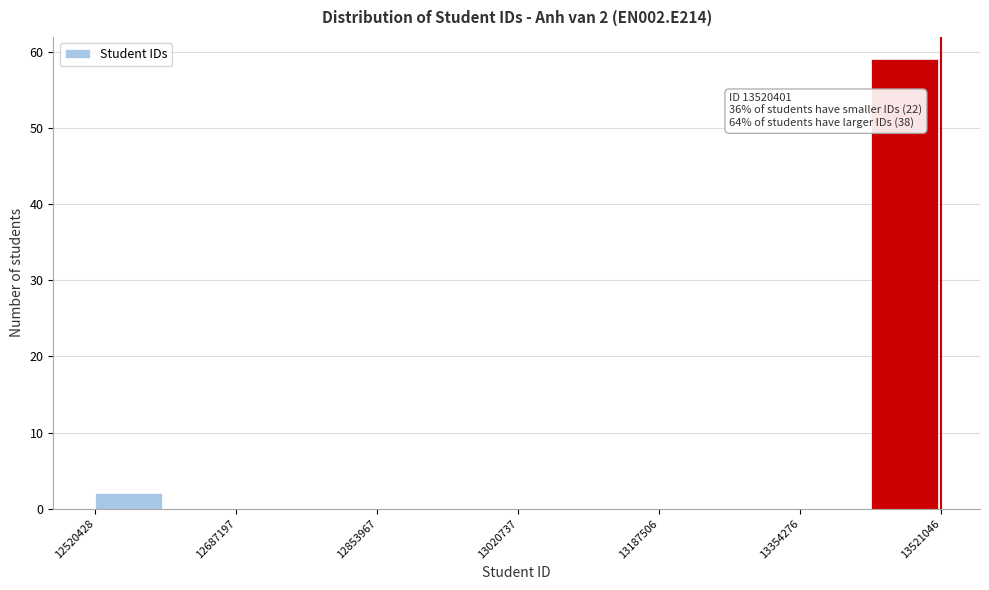

Which range on the x-axis has the tallest bar?

13440000 to 13520000